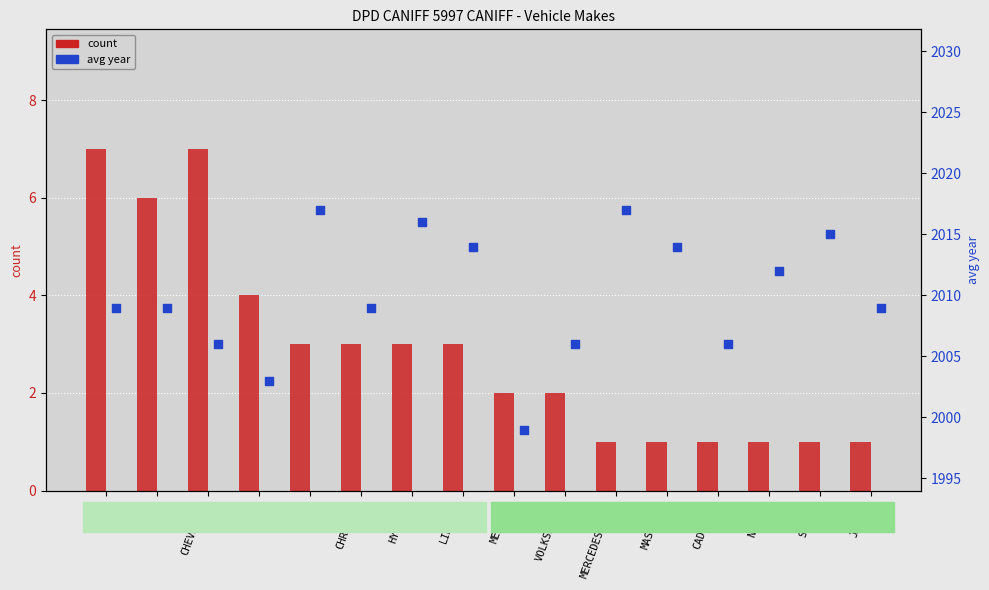

Is the value of avg year at NISSAN greater than the value of count at JAGUAR?

Yes